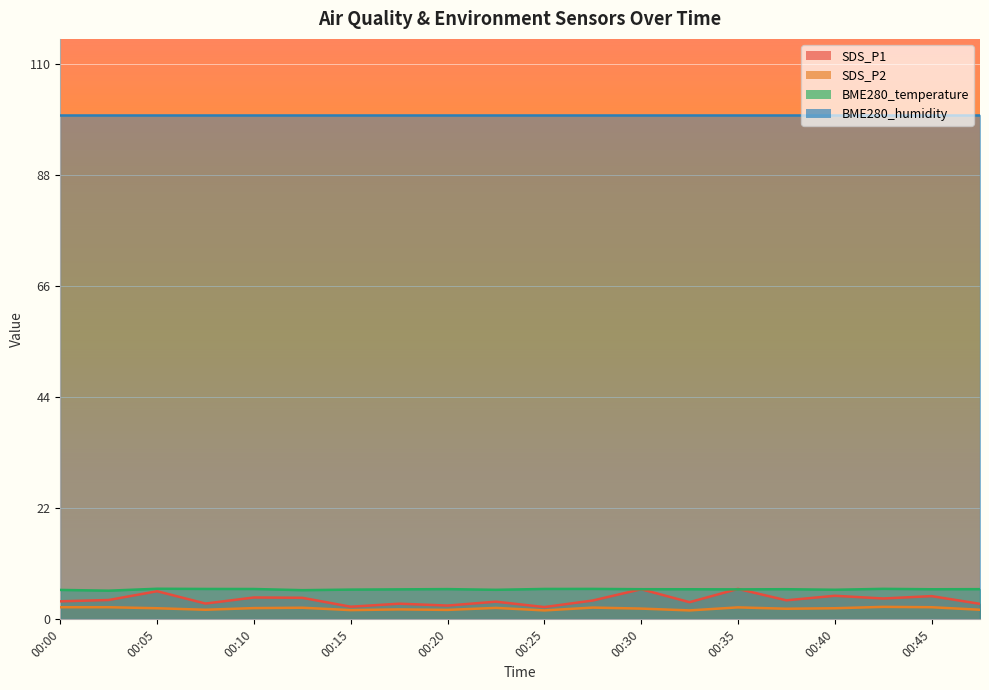

Between which two adjacent categories do SDS_P1 and BME280_temperature first intersect?

00:32 and 00:35